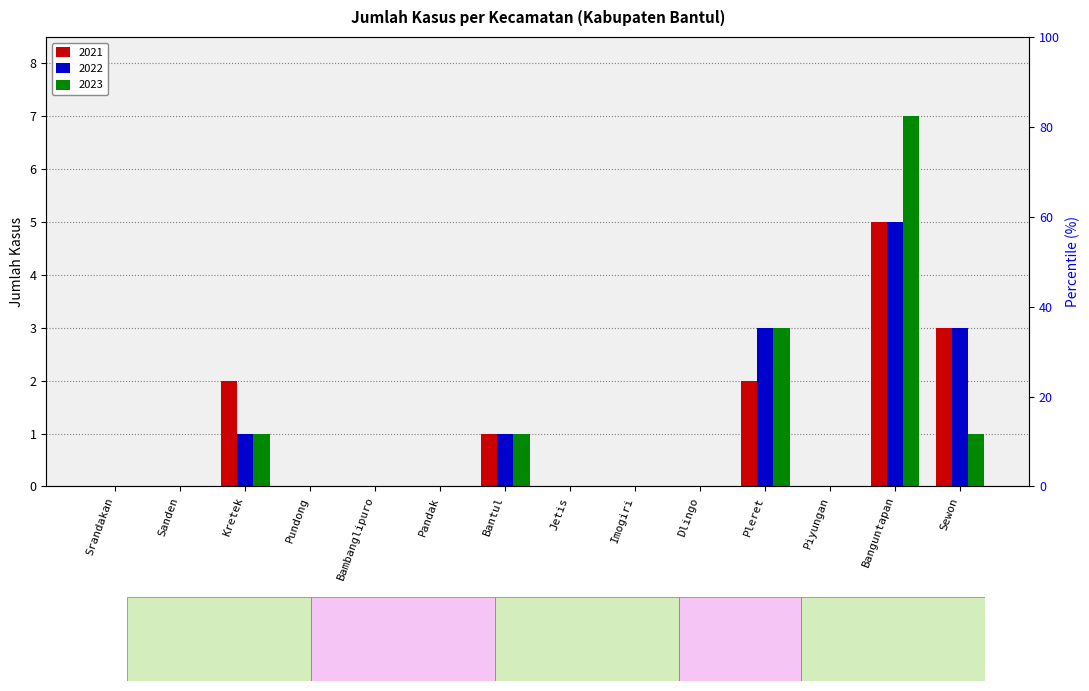

The 2021 series shows 2 at Piyungan. True or false?

False